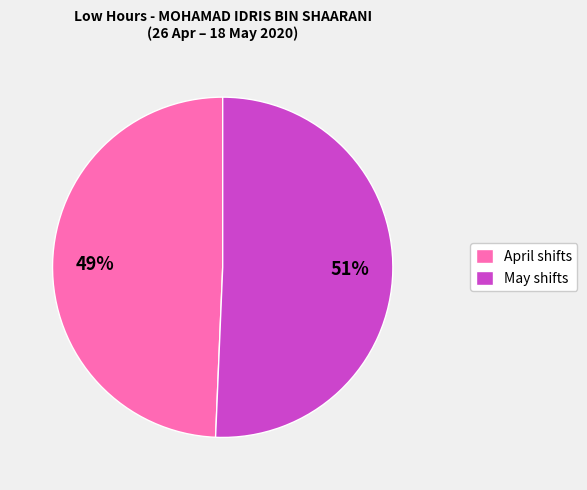

Is it true that April shifts is 49% of the pie?

True